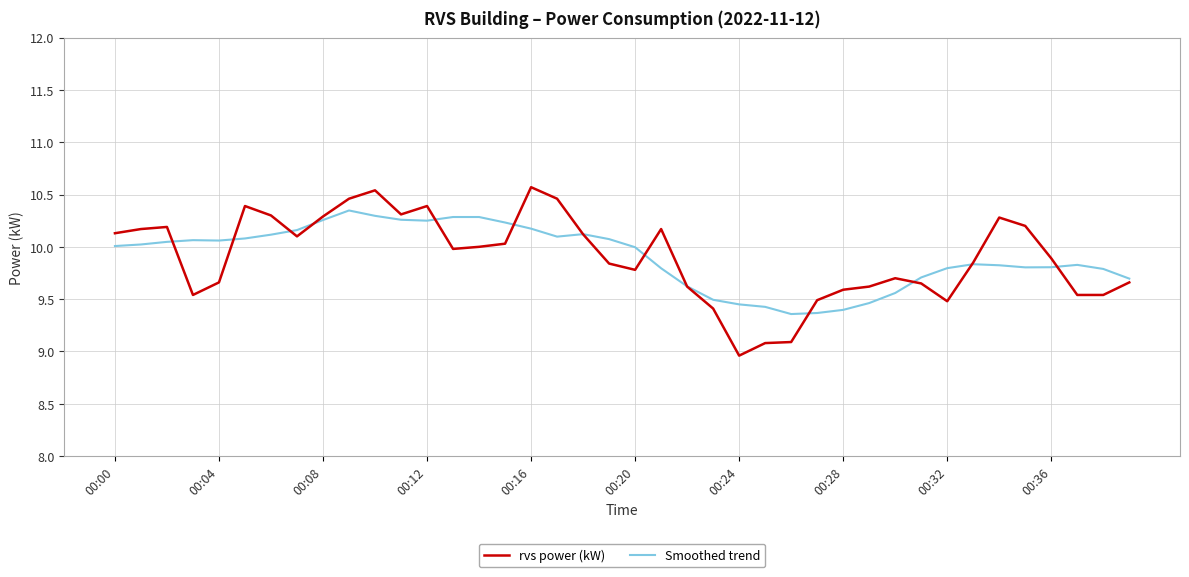

What are all the series names shown in the legend?

rvs power (kW), Smoothed trend